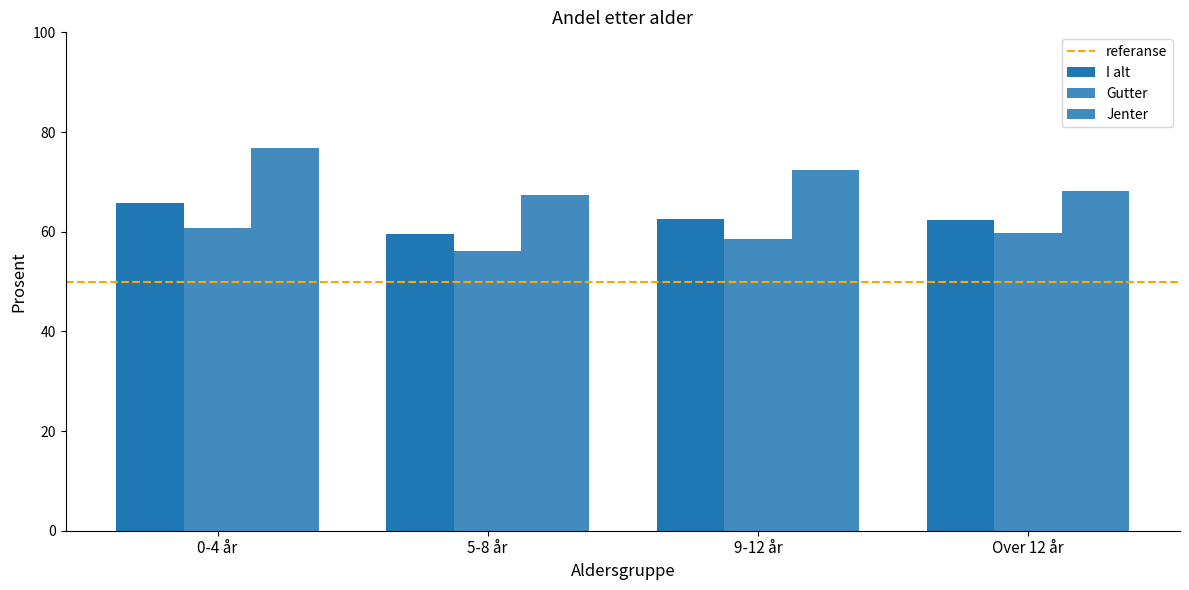

What is the minimum value shown in the chart?

56.1